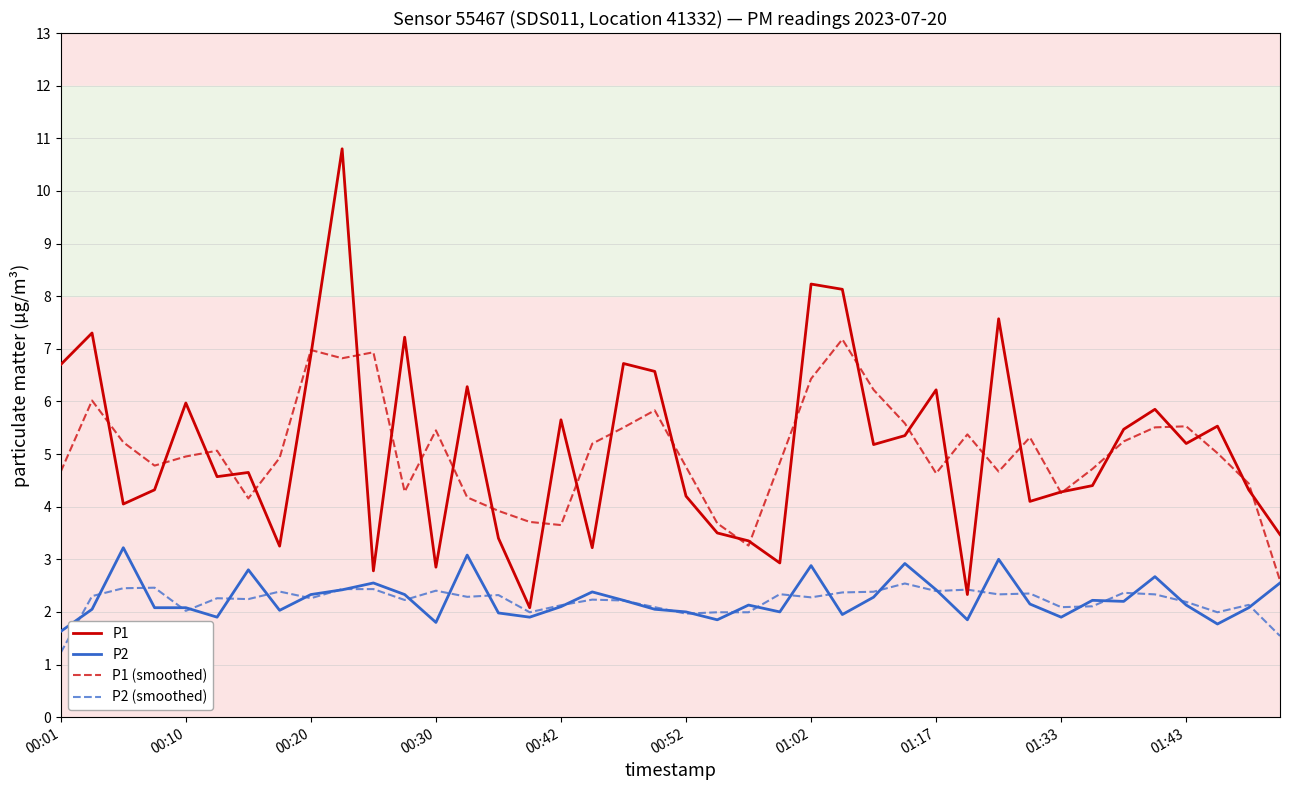

What is the highest value of the P1 series?

10.8